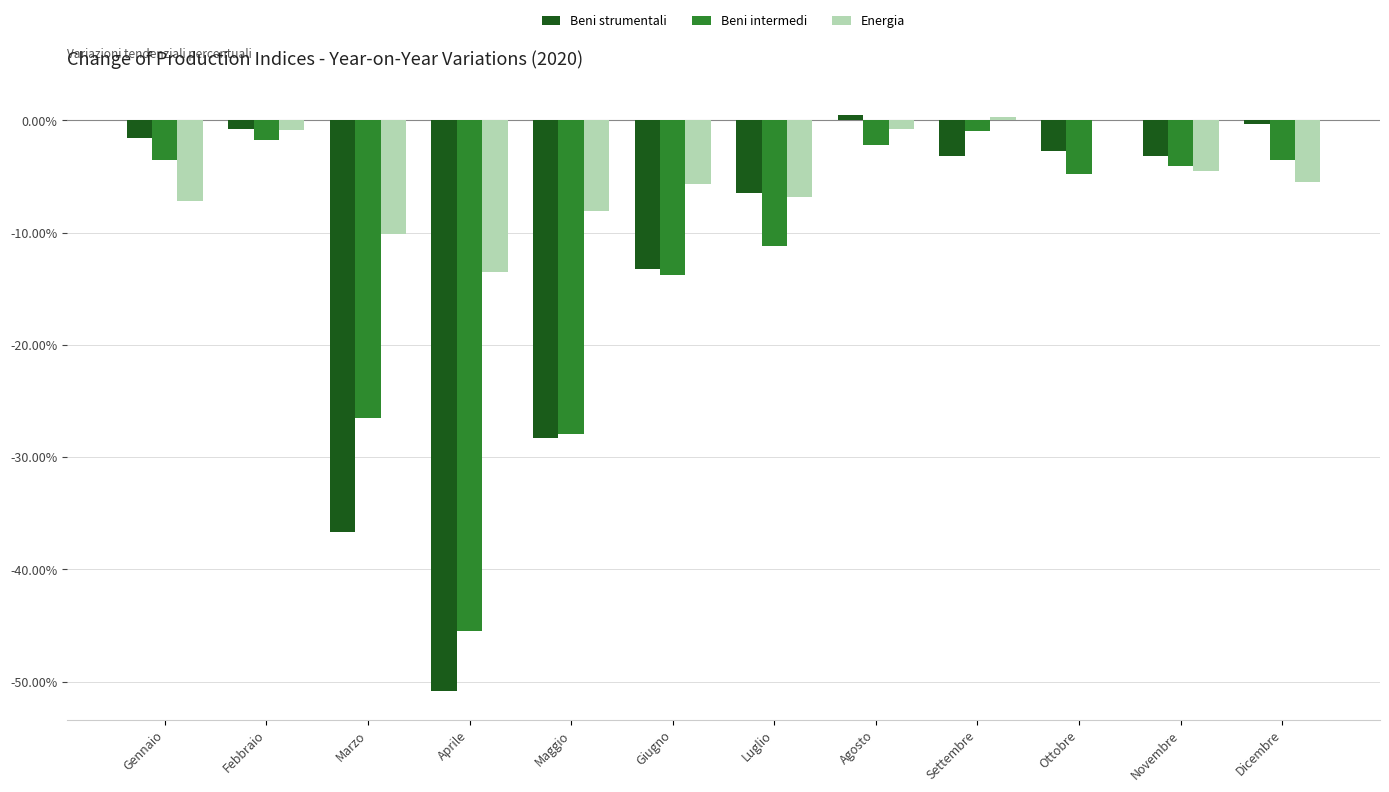

Is the value of Energia at Giugno greater than the value of Beni intermedi at Luglio?

Yes